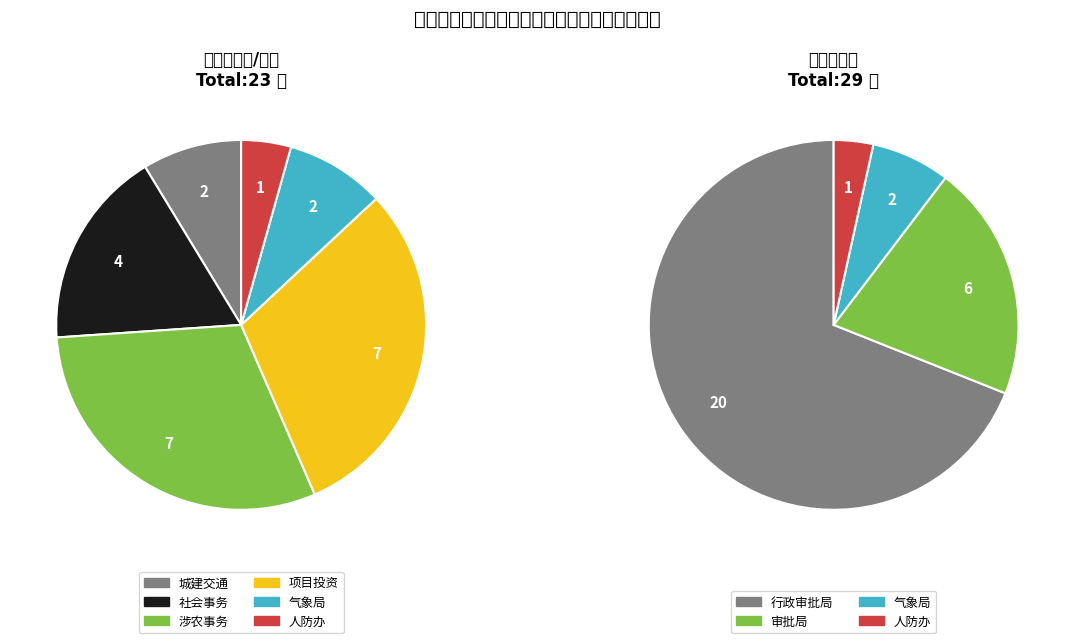

Is 气象局 the majority of the pie?

No